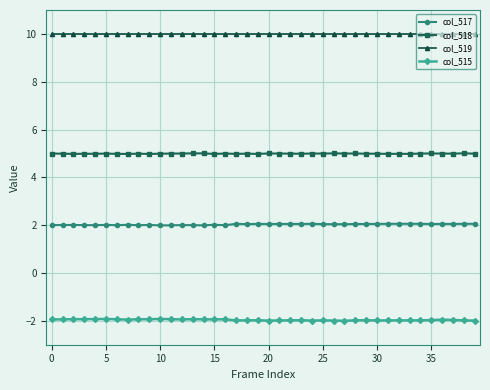

How many distinct data groups are displayed?

4